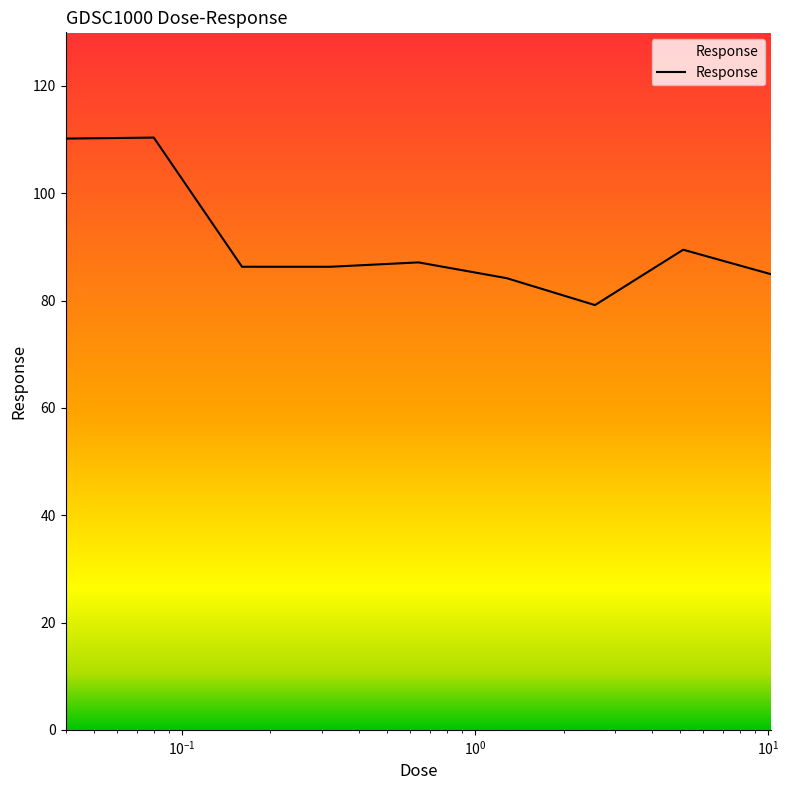

What is the difference between the maximum and minimum values?

31.2